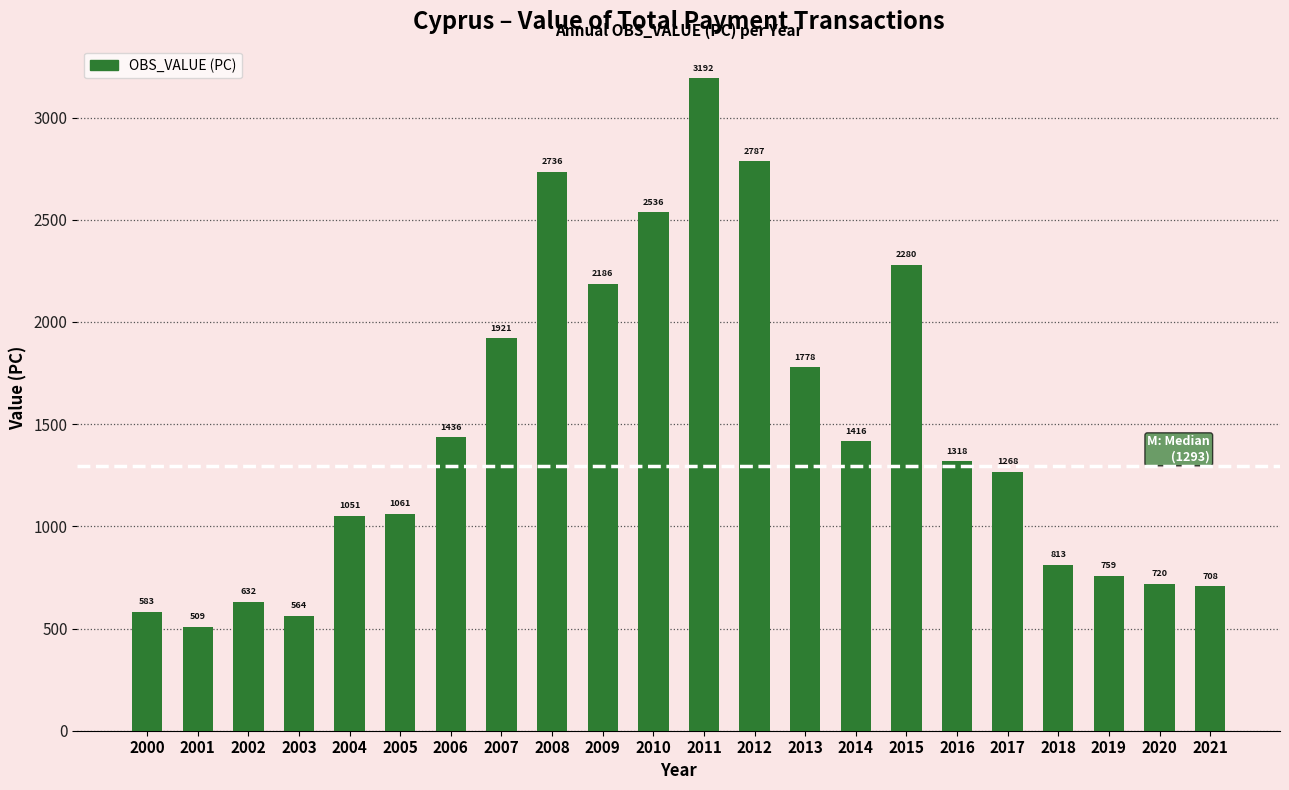

What is the value of the 7th bar from the left?

1436.3